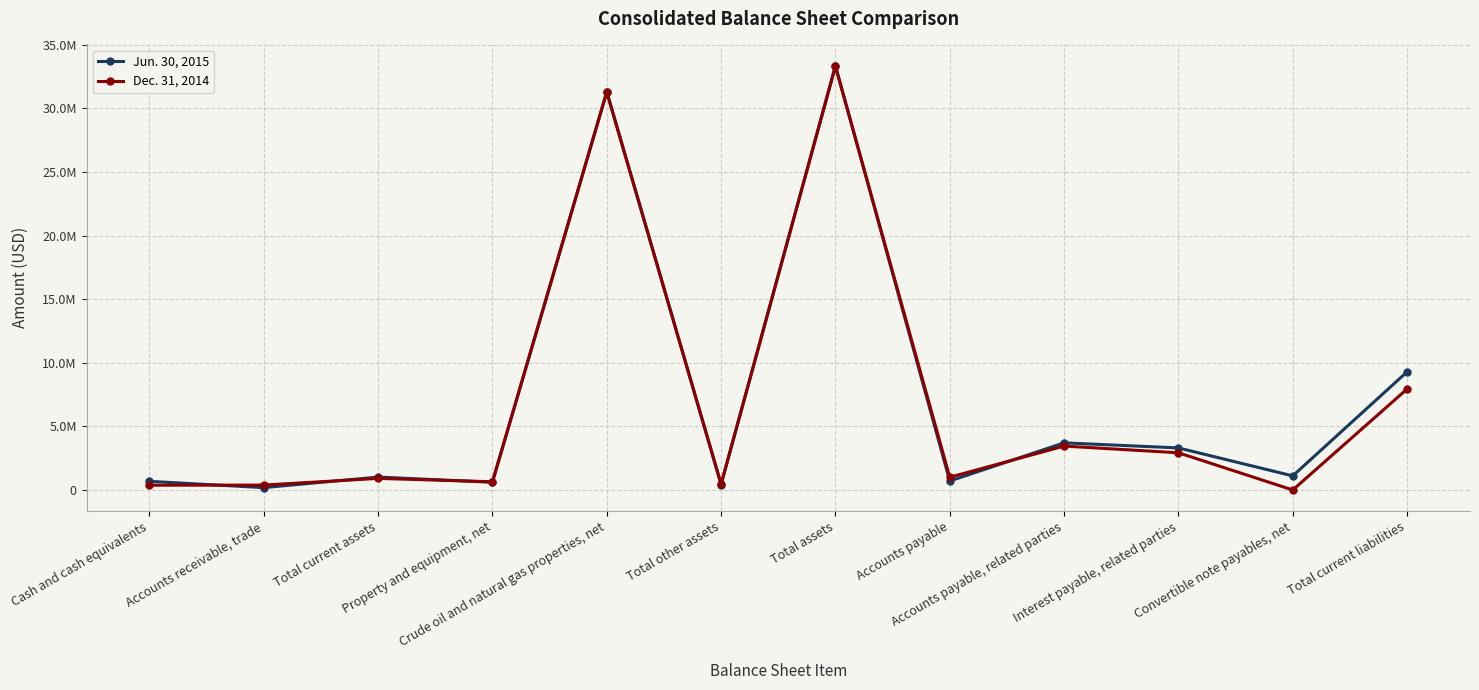

Is the value of Jun. 30, 2015 at Cash and cash equivalents greater than the value of Dec. 31, 2014 at Total current liabilities?

No